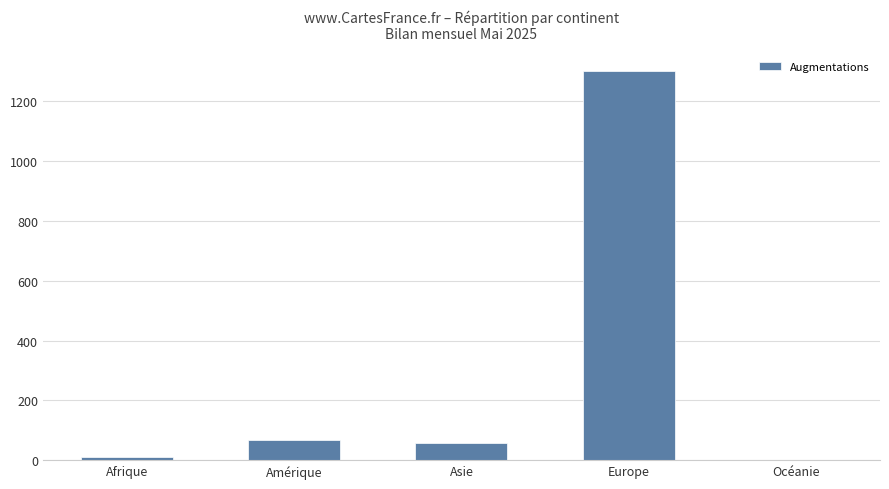

True or false: the data shows 1301 at Europe.

True